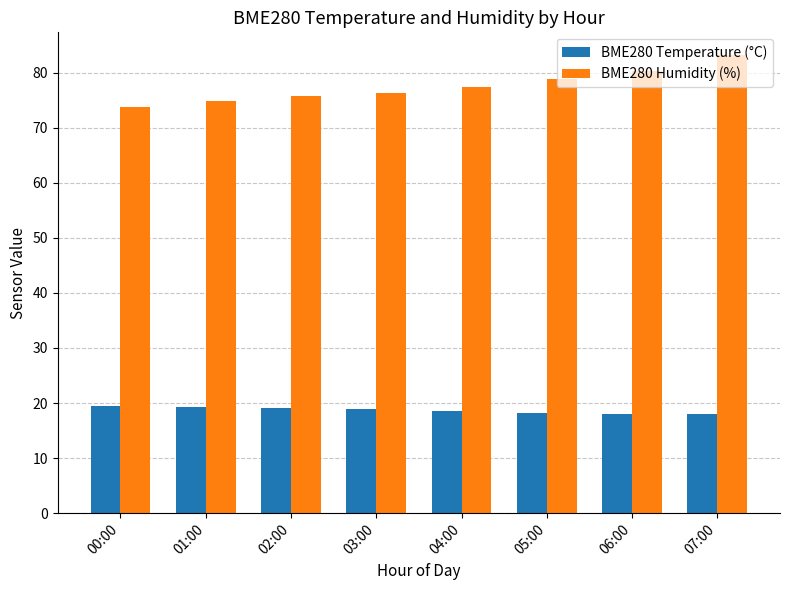

At which category is the sum across all series the highest?

07:00